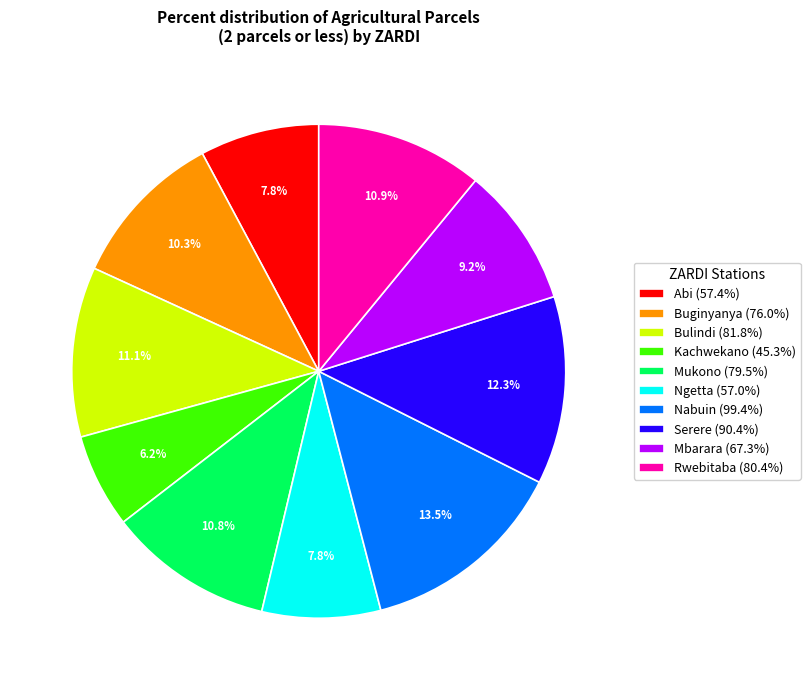

Combined, do Nabuin and Rwebitaba account for over 50%?

No